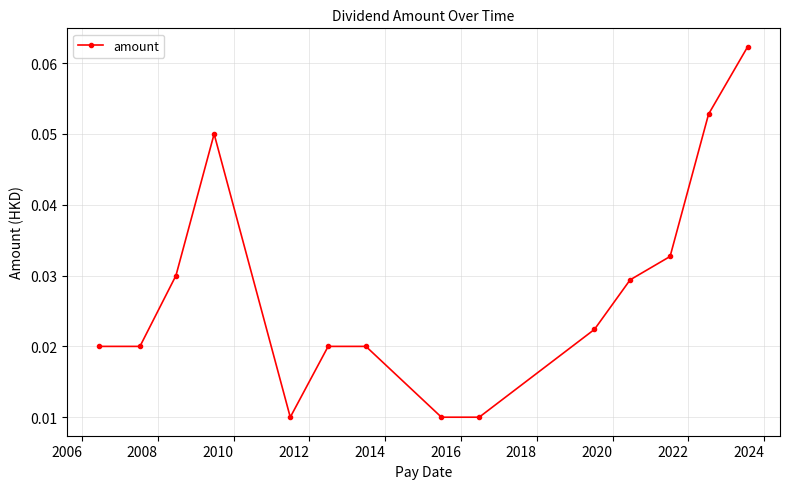

What is the sum of all values?

0.4